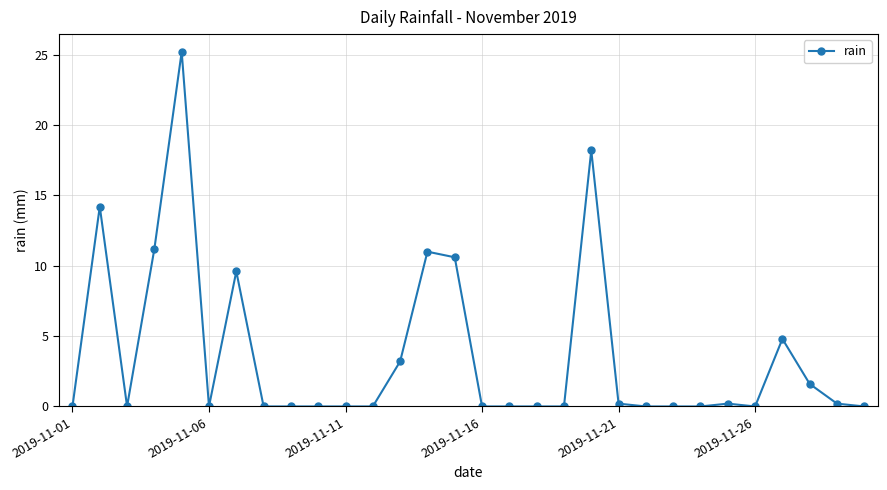

What is the value of the 13th point from the left?

3.2